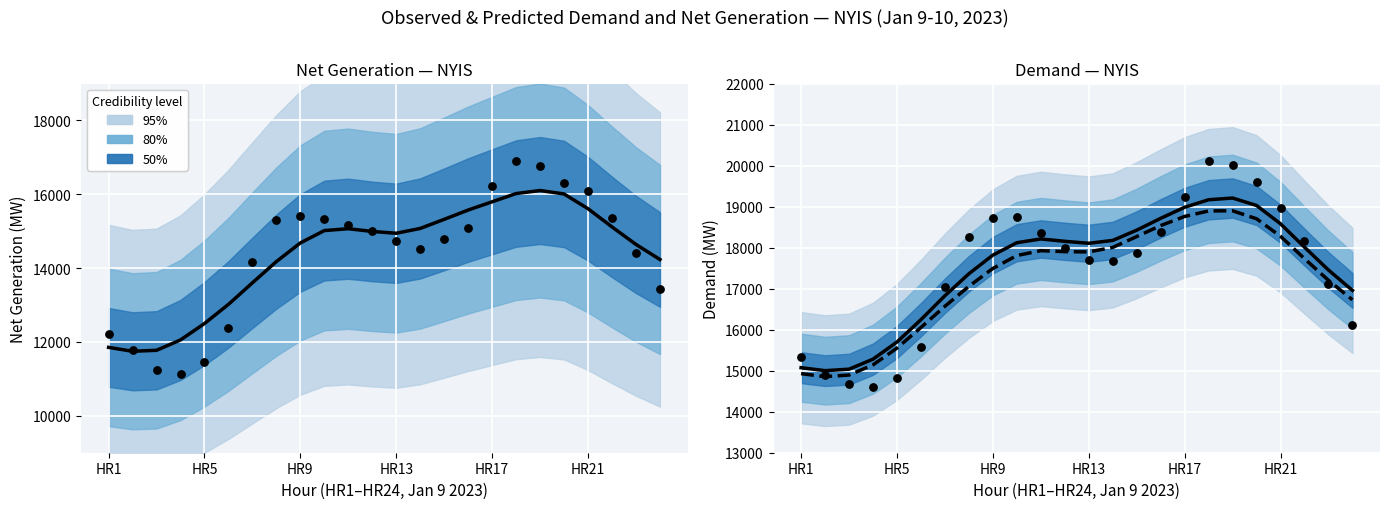

At how many categories does at least one series exceed 18334?

10